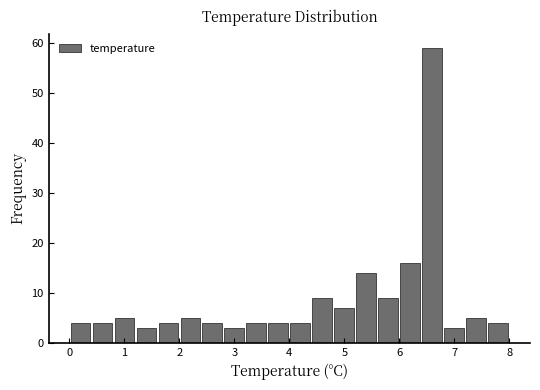

Reading left to right, transcribe this chart: for each bar, give the range it covers on the x-axis and its height. The values are not printed on the chart, so give them approximately, as read against the axis.

0.0 to 0.4: 4
0.4 to 0.8: 4
0.8 to 1.2: 5
1.2 to 1.6: 3
1.6 to 2.0: 4
2.0 to 2.4: 5
2.4 to 2.8: 4
2.8 to 3.2: 3
3.2 to 3.6: 4
3.6 to 4.0: 4
4.0 to 4.4: 4
4.4 to 4.8: 9
4.8 to 5.2: 7
5.2 to 5.6: 14
5.6 to 6.0: 9
6.0 to 6.4: 16
6.4 to 6.8: 59
6.8 to 7.2: 3
7.2 to 7.6: 5
7.6 to 8.0: 4